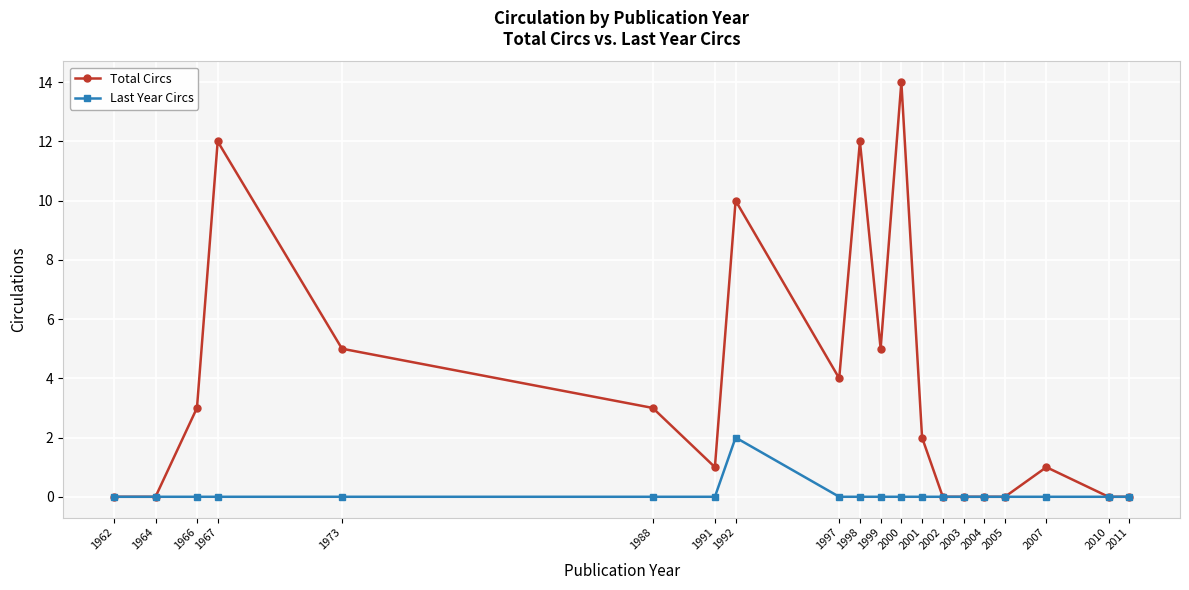

What is the difference between the highest and lowest values at 1999?

5